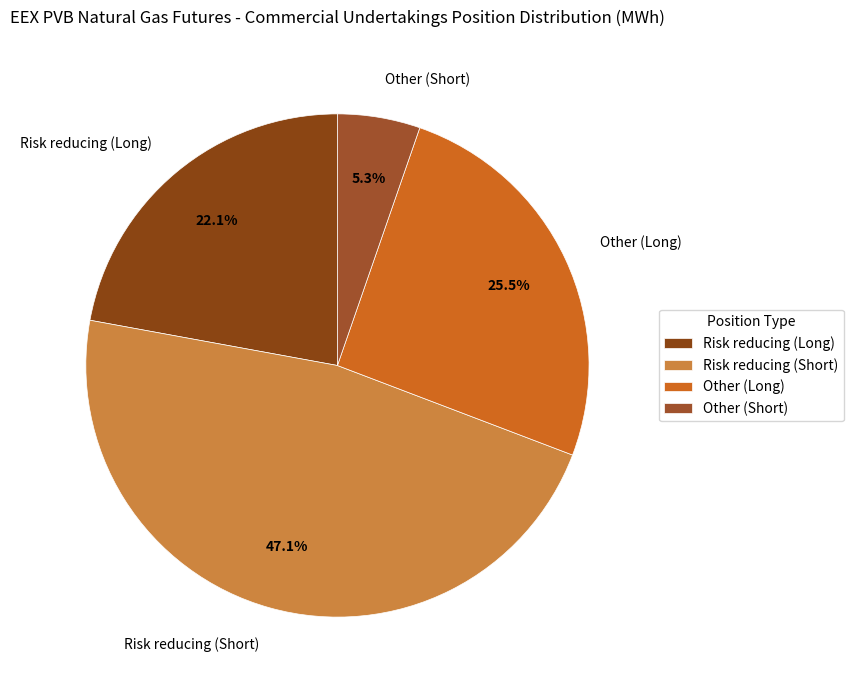

Between Other (Long) and Risk reducing (Long), which is larger?

Other (Long)